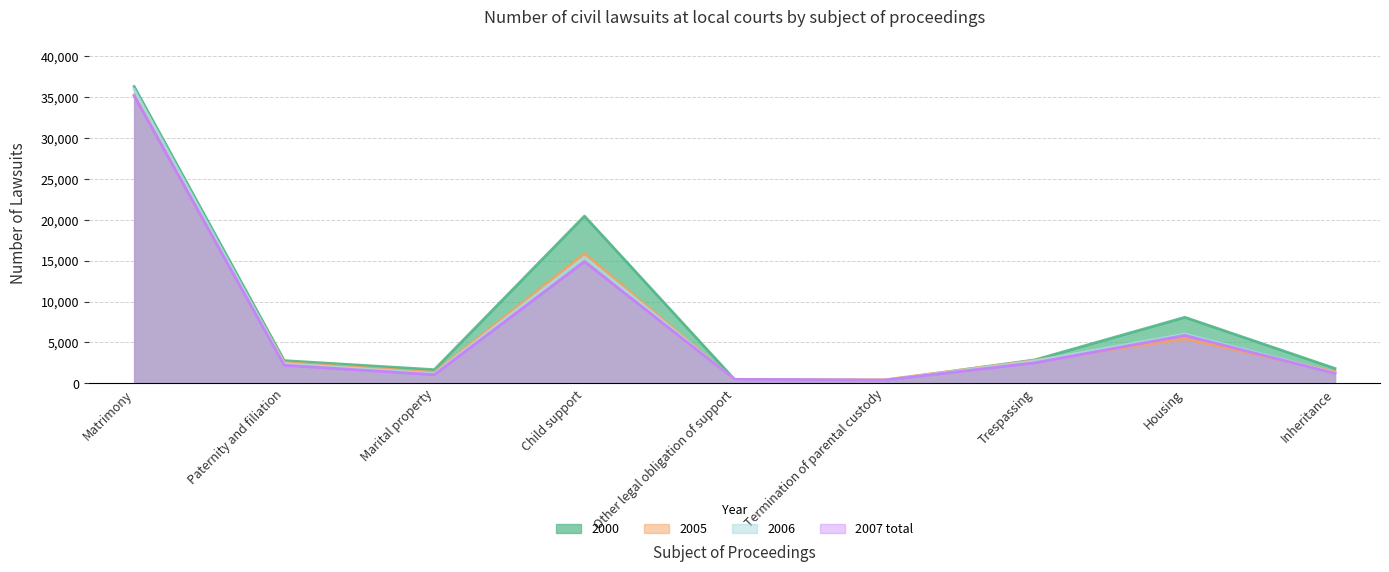

What is the highest value of the 2000 series?

36323